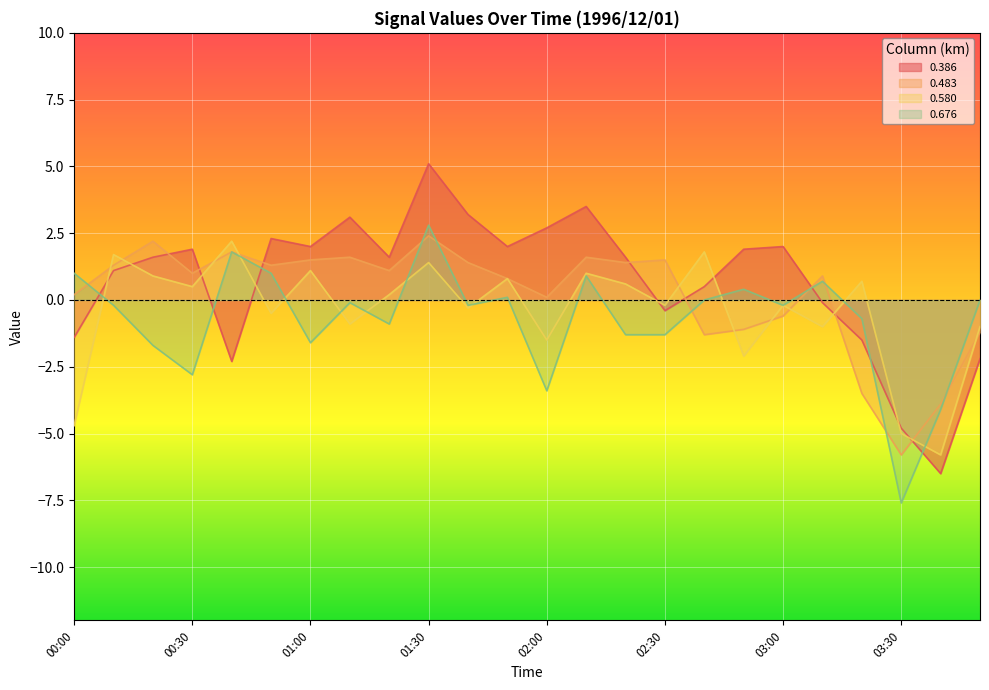

What is the difference between the 0.386 values at 00:50 and 00:00?

3.7